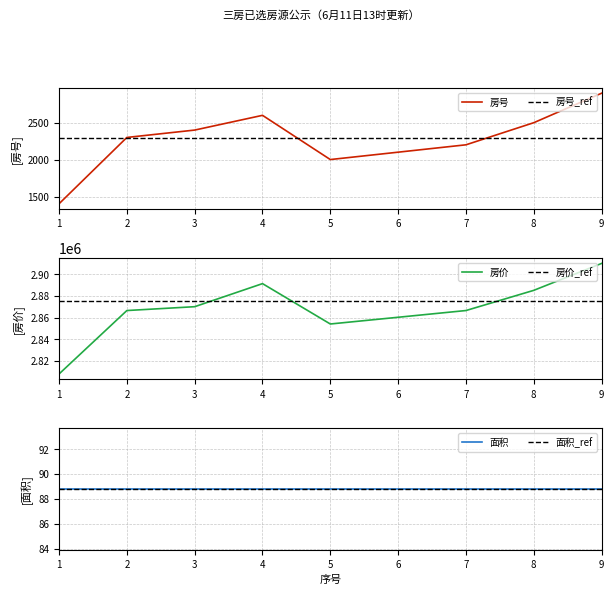

Reading left to right, extract all data points from this chart.

房号: 1=1405	2=2305	3=2405	4=2605	5=2005	6=2105	7=2205	8=2505	9=2905
房价: 1=2807986	2=2866601	3=2870153	4=2891468	5=2854167	6=2860384	7=2866601	8=2885251	9=2910118